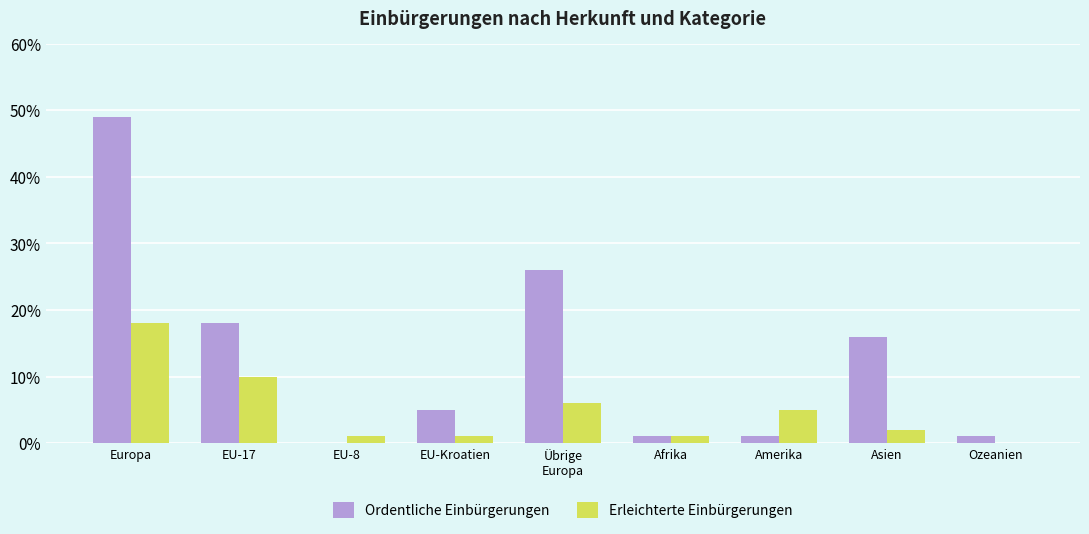

Count the number of categories in the chart.

9